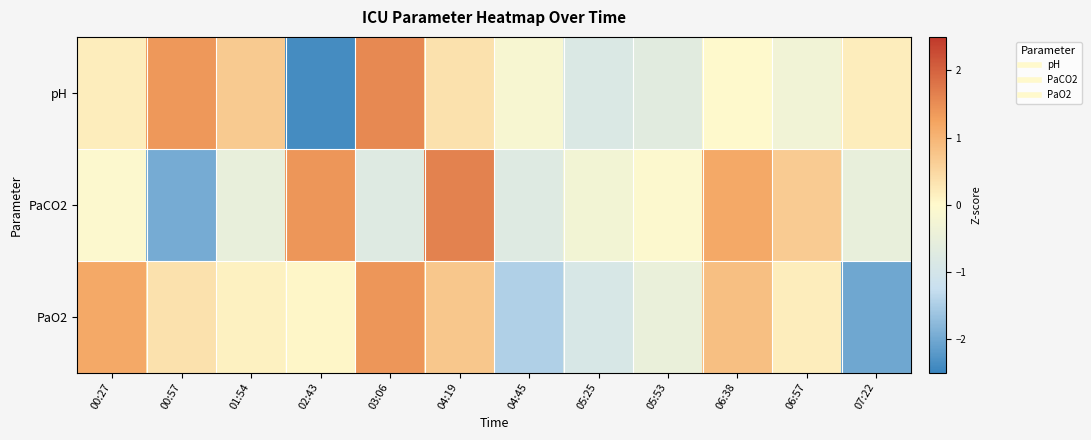

What is the total value across all series at 07:22?

-2.4